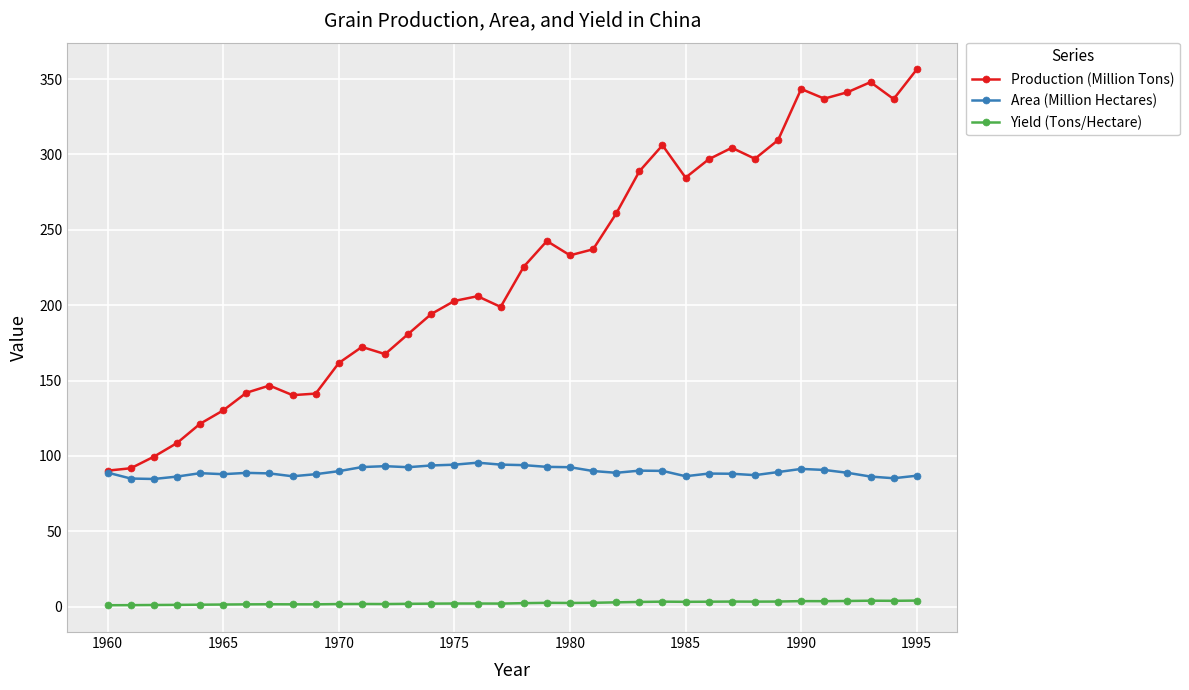

True or false: Yield (Tons/Hectare) and Production (Million Tons) intersect in this chart.

False